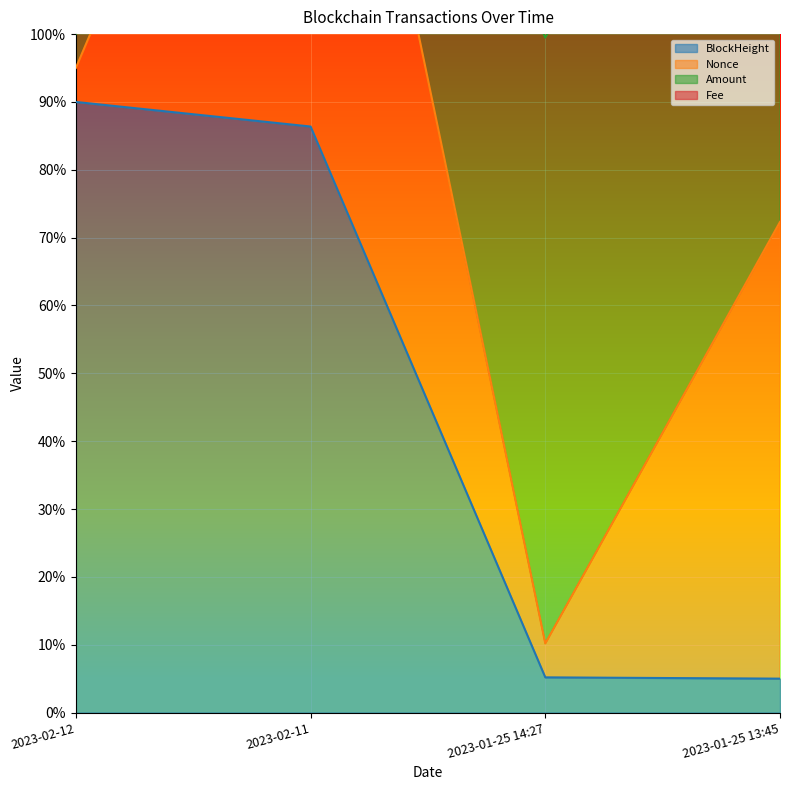

True or false: BlockHeight has more than 0 interior local peaks.

False